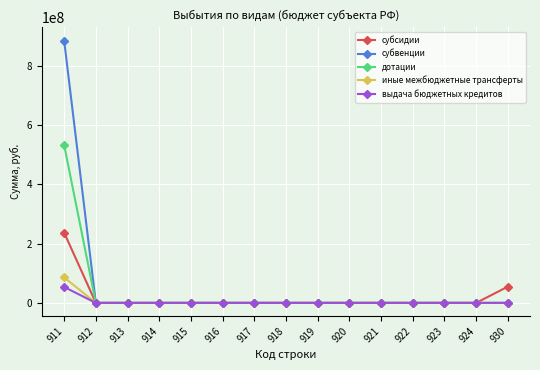

At which category is the sum across all series the highest?

911